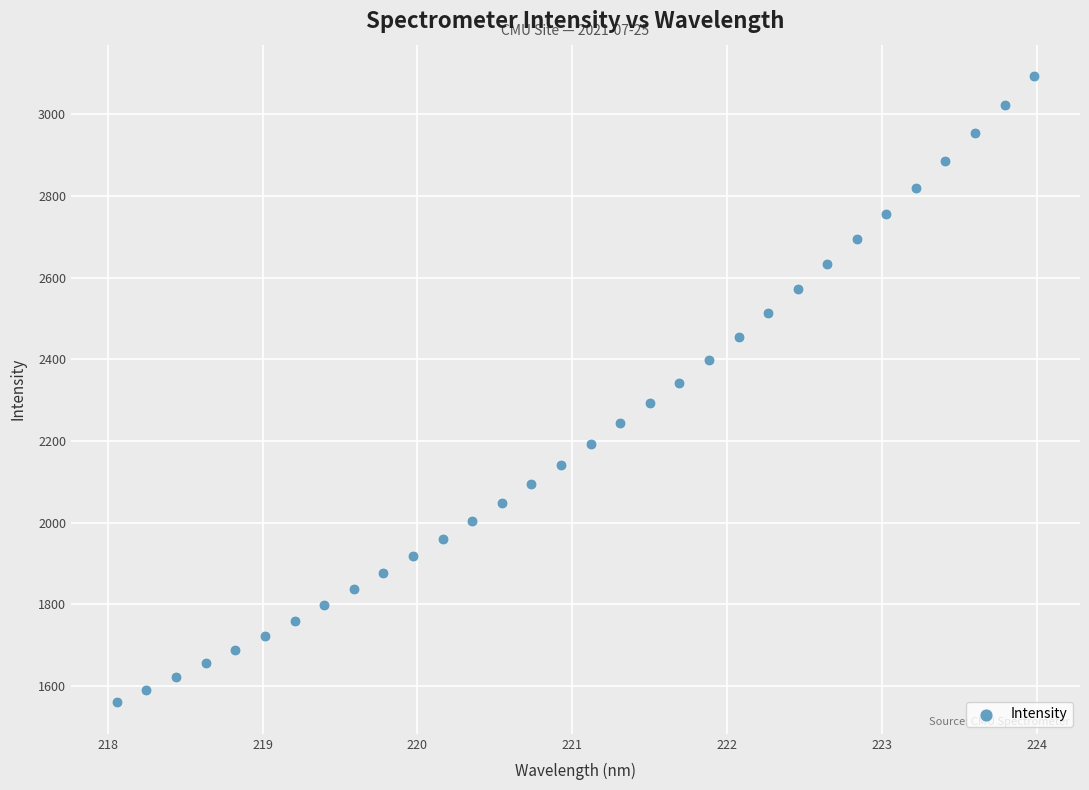

What is the range of Y values (max minus min)?

1535.0